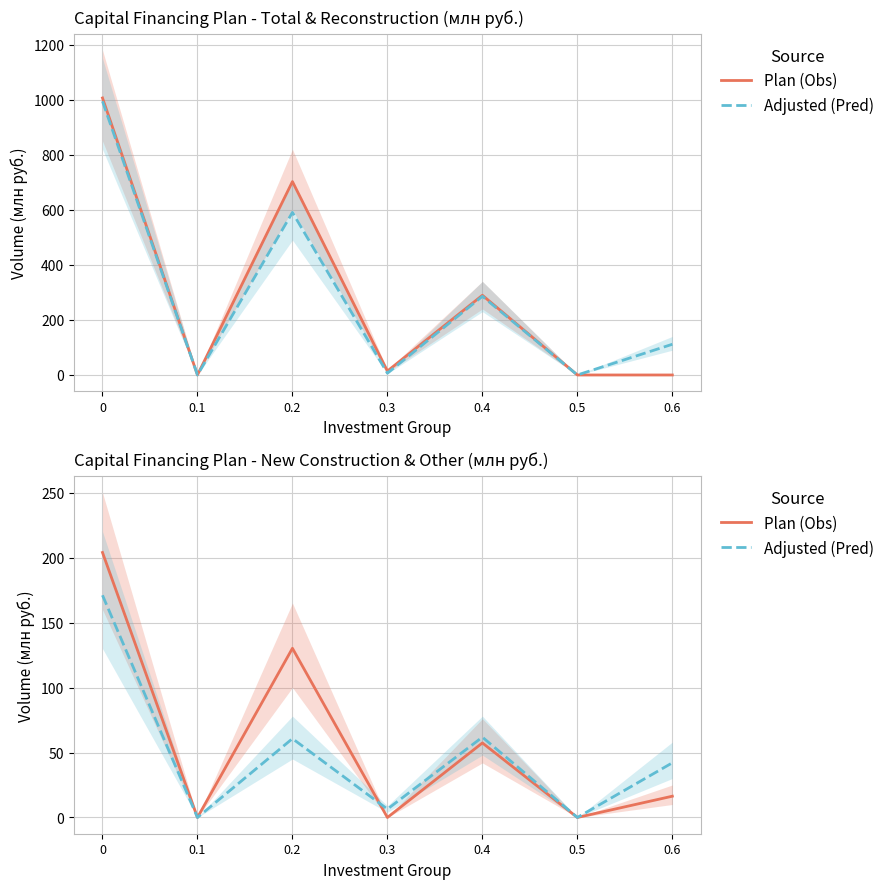

How many series are shown in this chart?

2